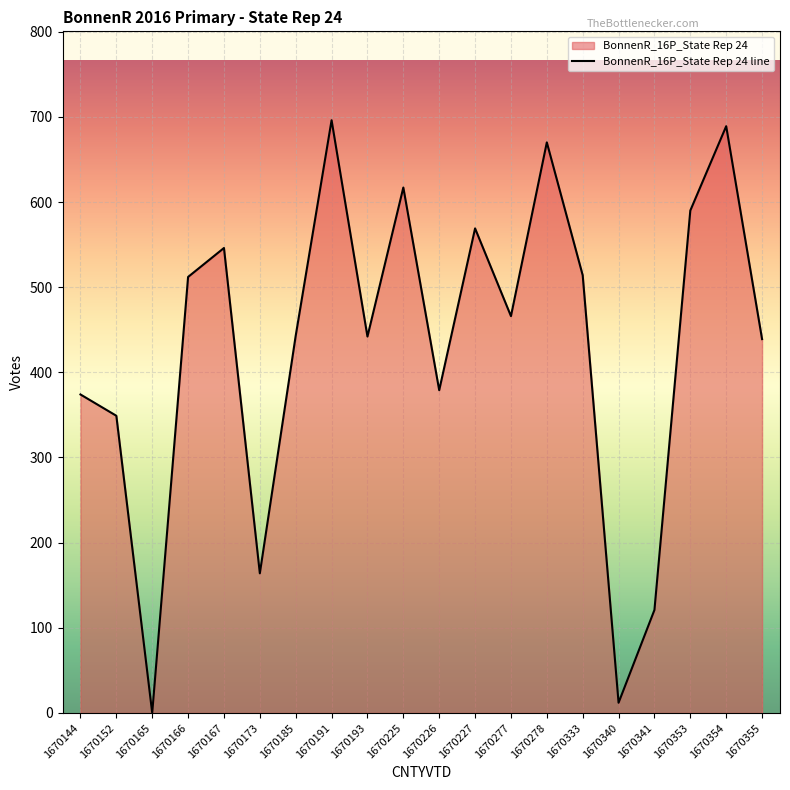

At which category does the chart reach its peak across all series?

1670191